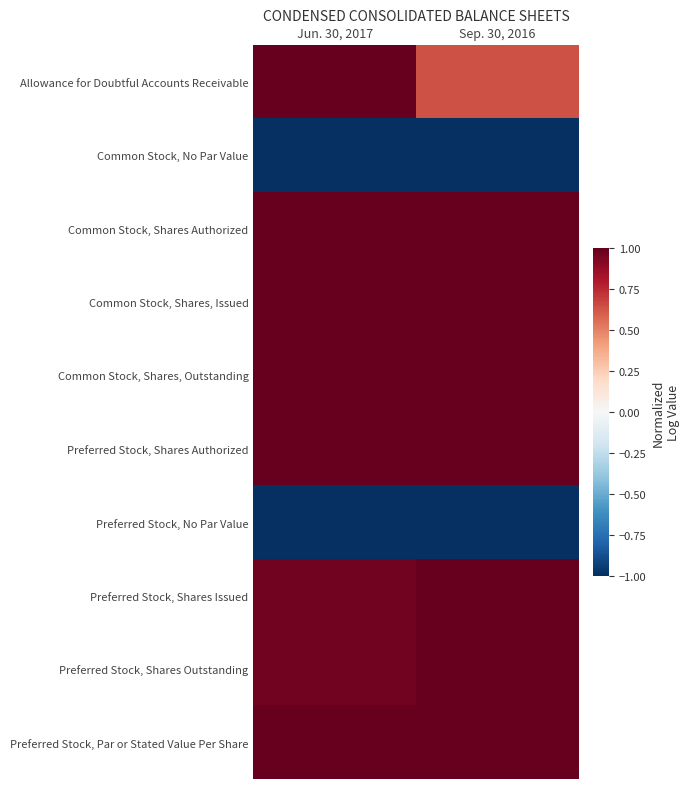

What is the maximum value shown in the chart?

1.0